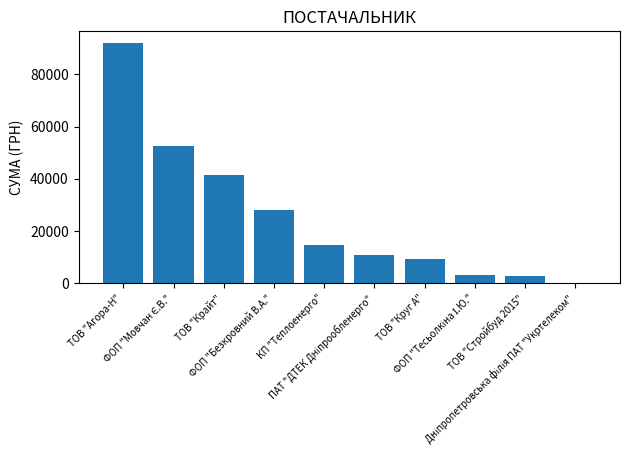

Are the bars horizontal?

No